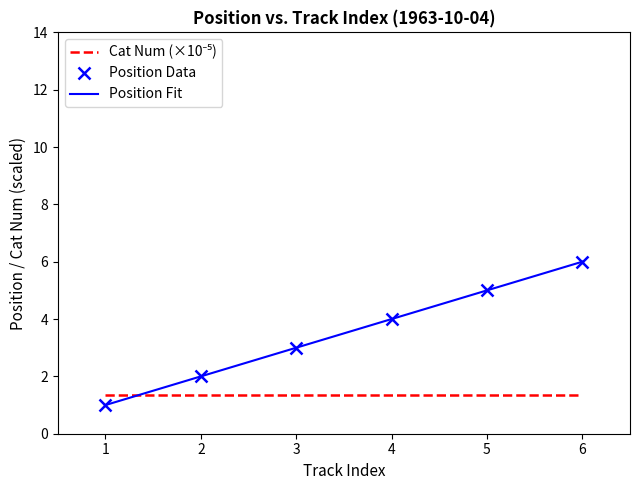

Which series has the widest spread of values?

Position Data